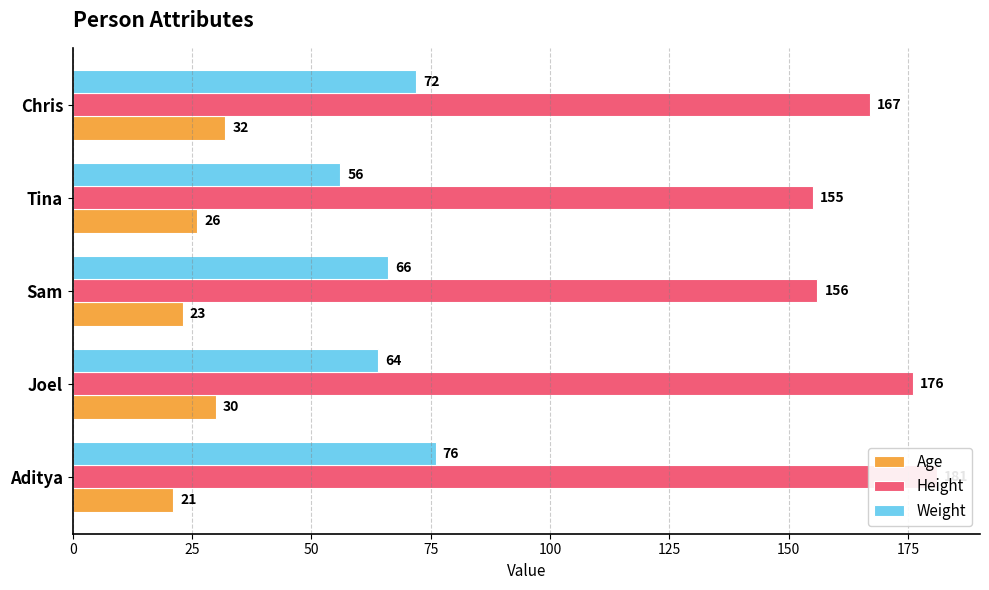

The value of Age at Joel is 30. True or false?

True